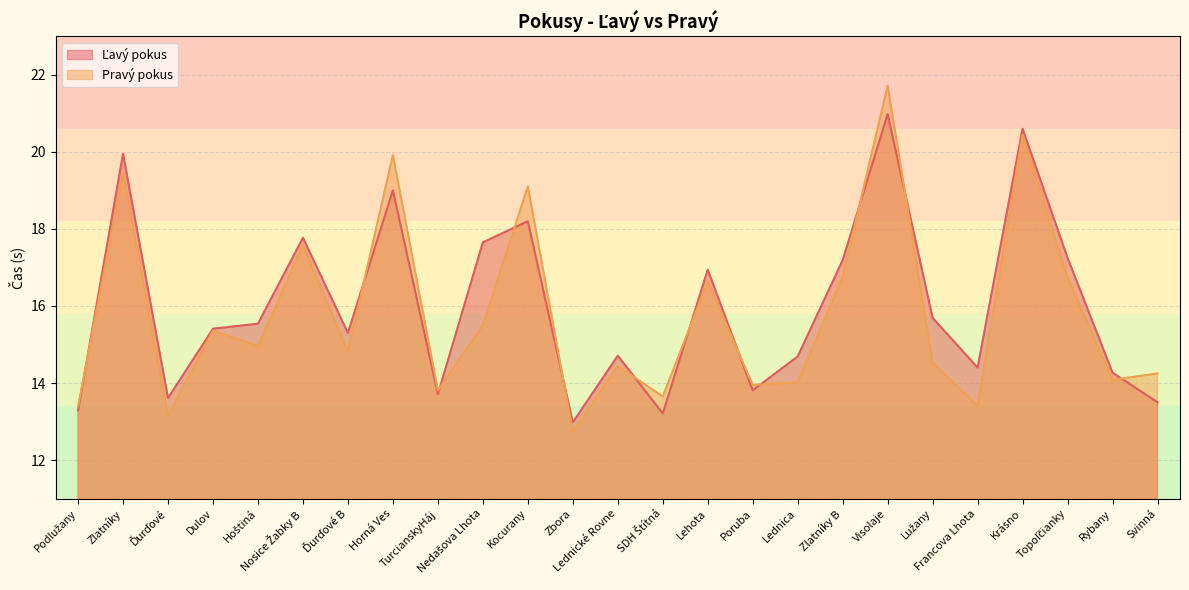

How many categories are shown in the chart?

25